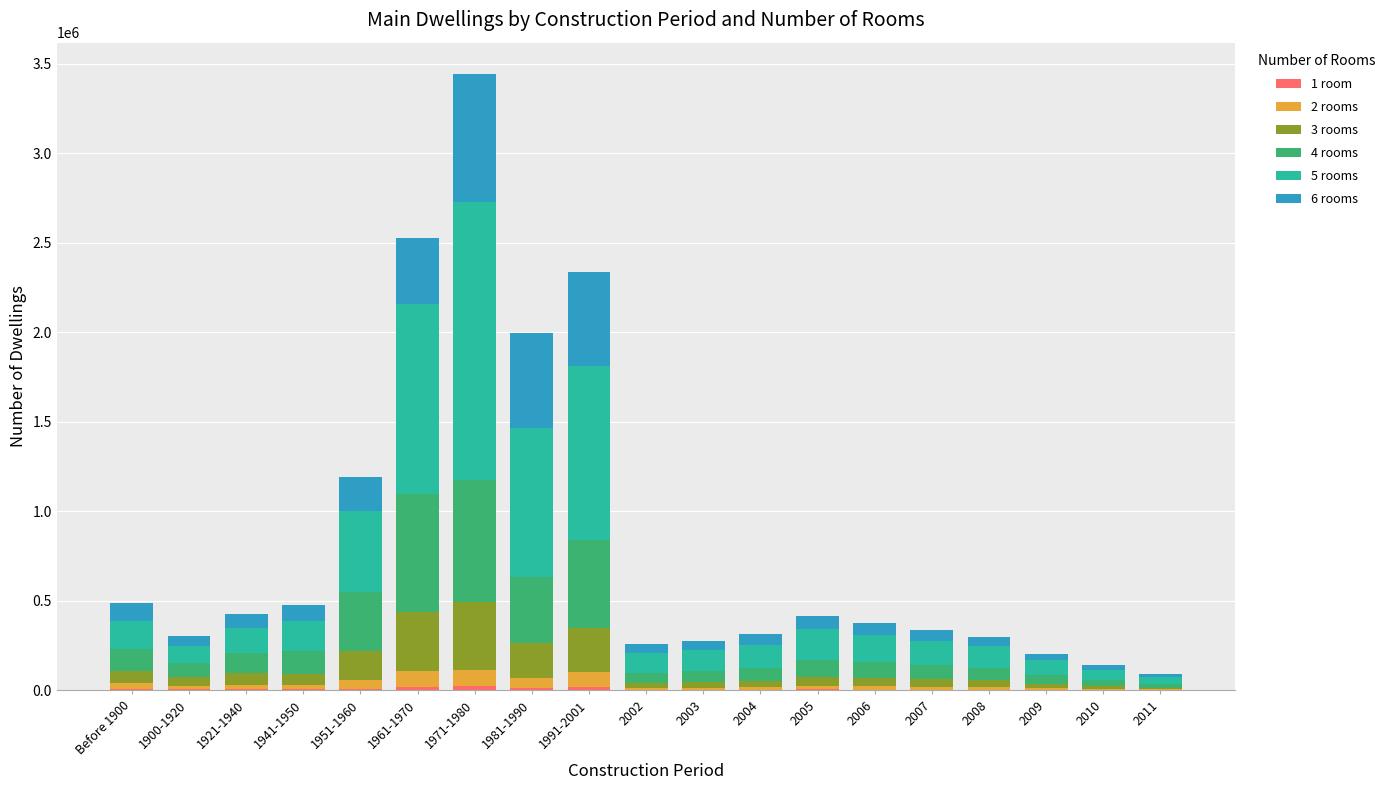

At which category is the sum across all series the highest?

1971-1980